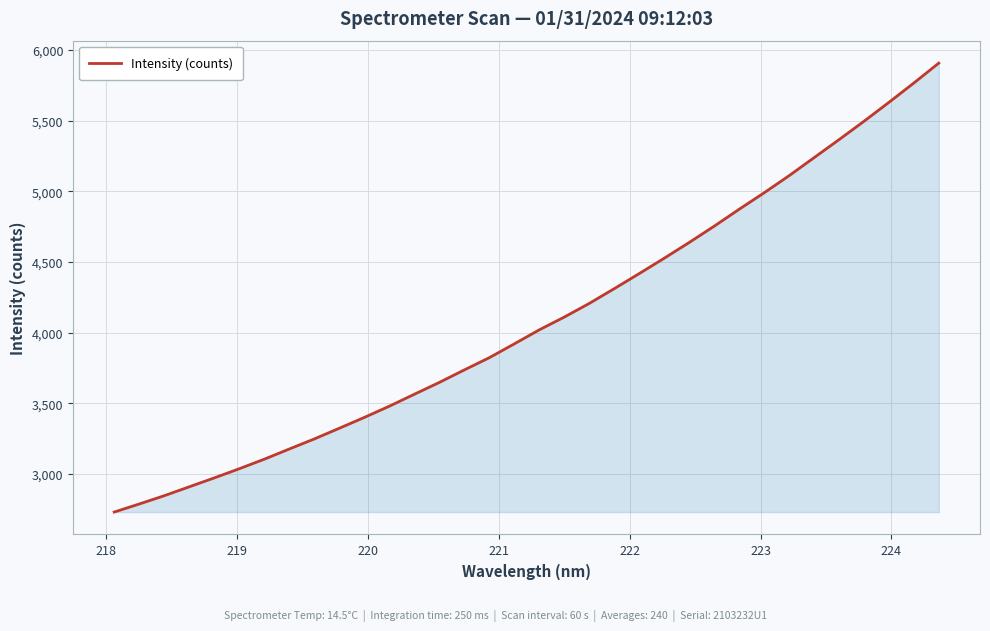

What is the greatest value displayed?

5907.7